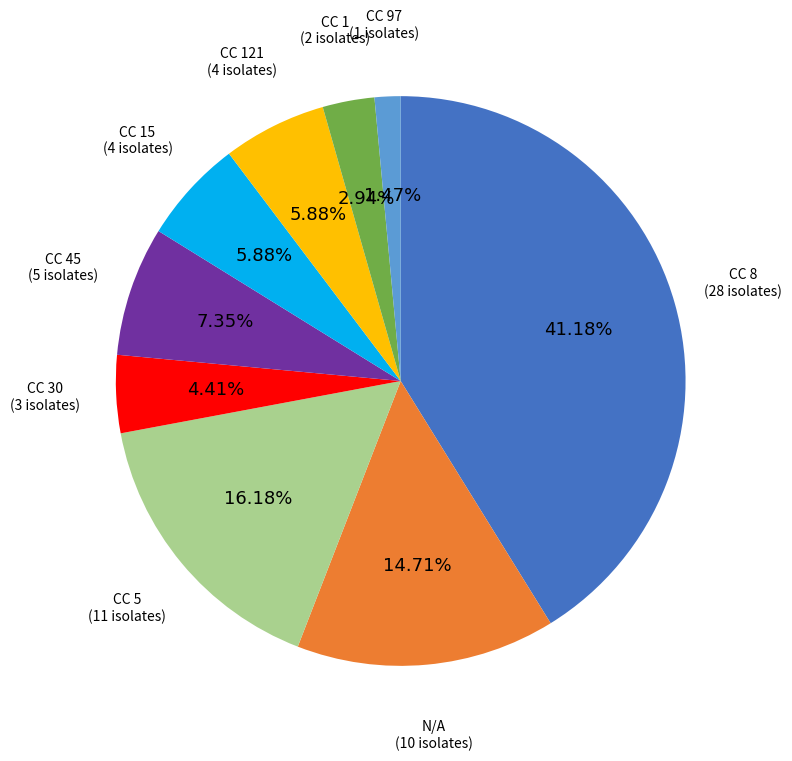

Does any single category account for the majority?

No